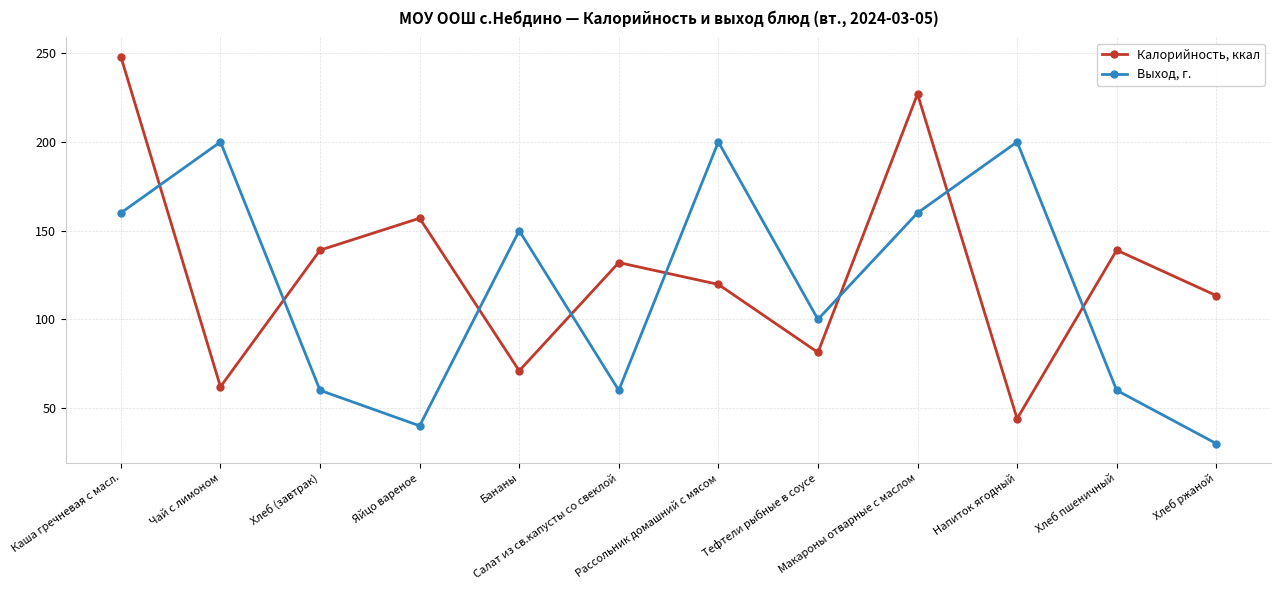

What is the label of the 1st point from the right?

Хлеб ржаной